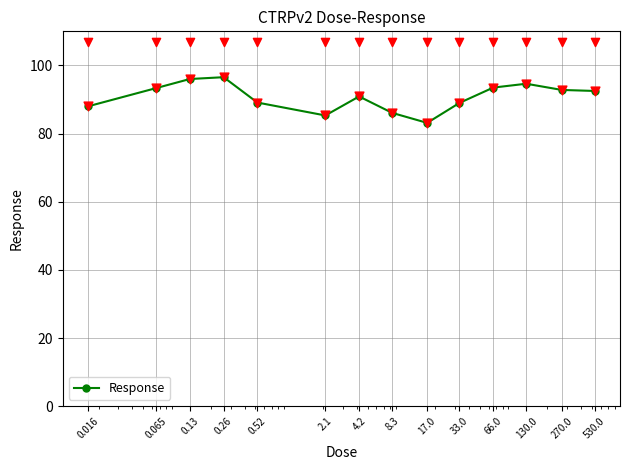

Between 0.52 and 0.13, which is larger?

0.13